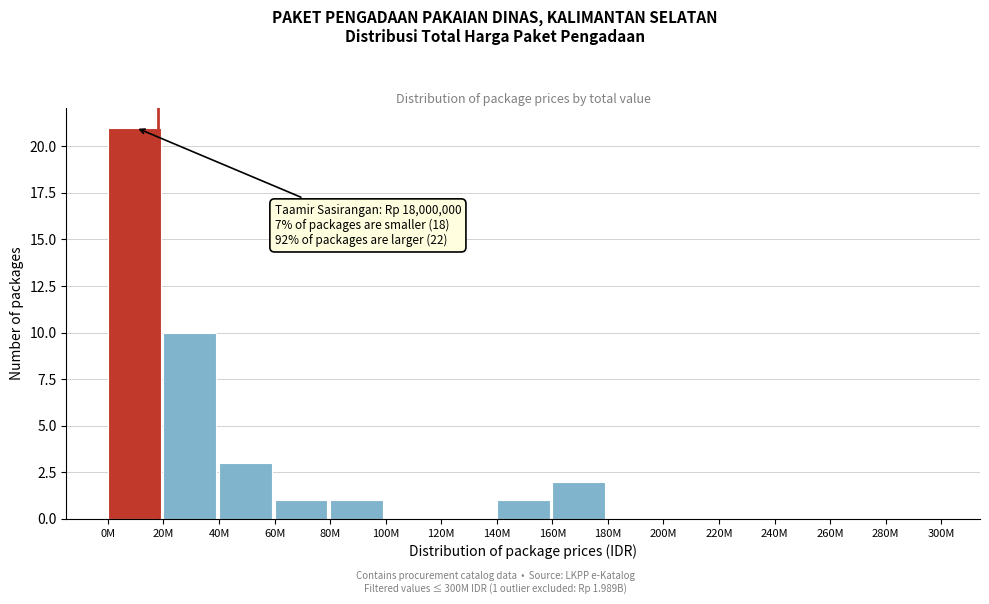

Is it true that the value at 120M is 0?

True